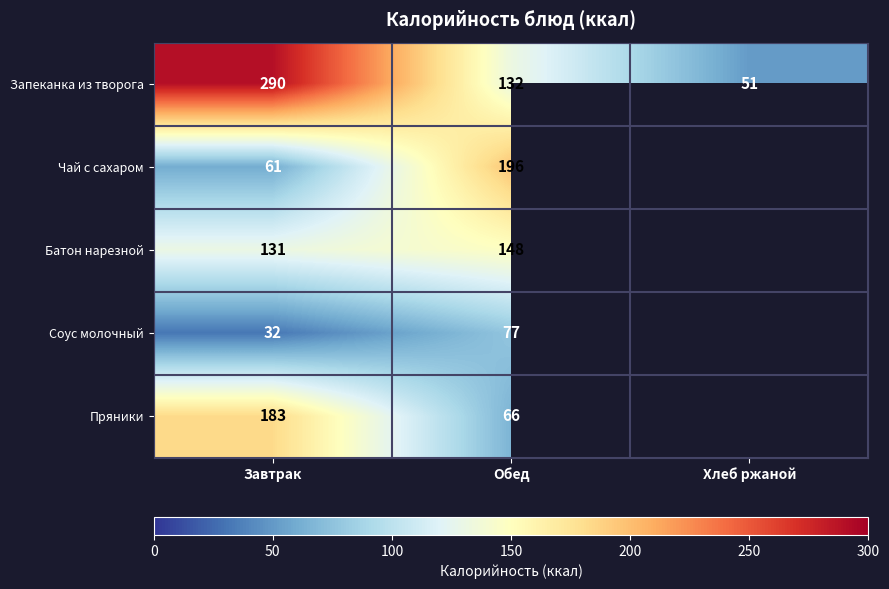

Rank the series at Завтрак from lowest to highest value.

Соус молочный, Чай с сахаром, Батон нарезной, Пряники, Запеканка из творога